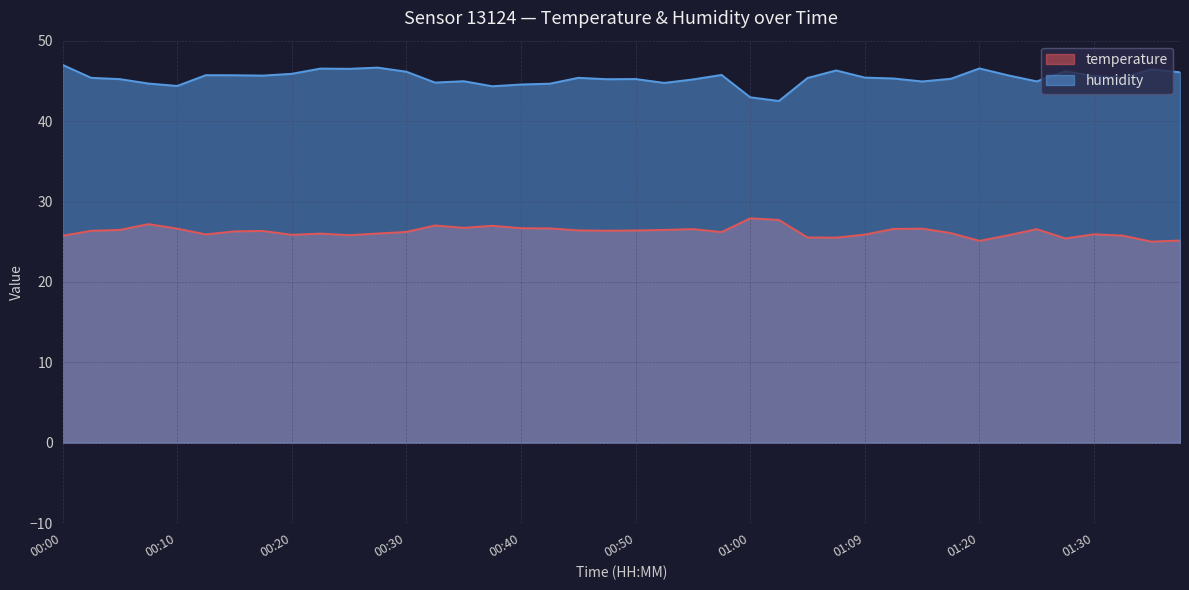

What is the sum of all temperature values?

1049.9